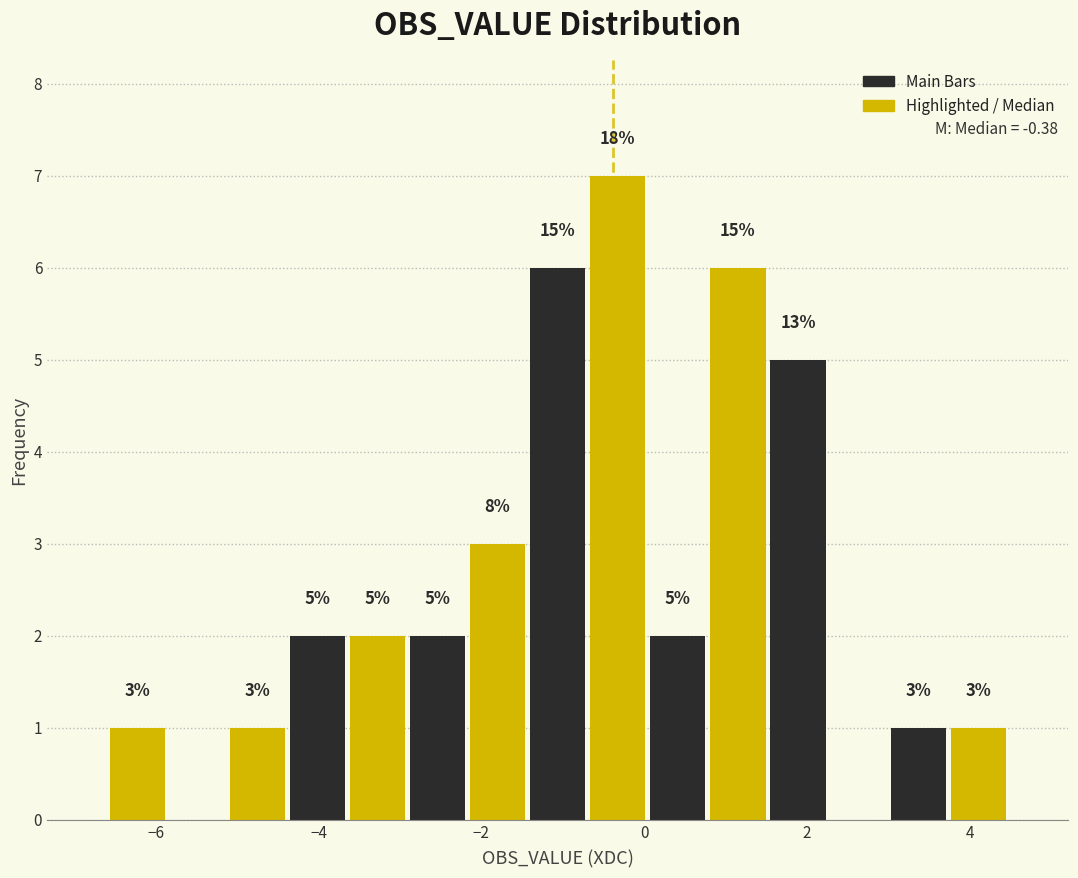

Around what value on the x-axis is the tallest bar? Give the approximate position of its centre, as read against the axis.

-0.4